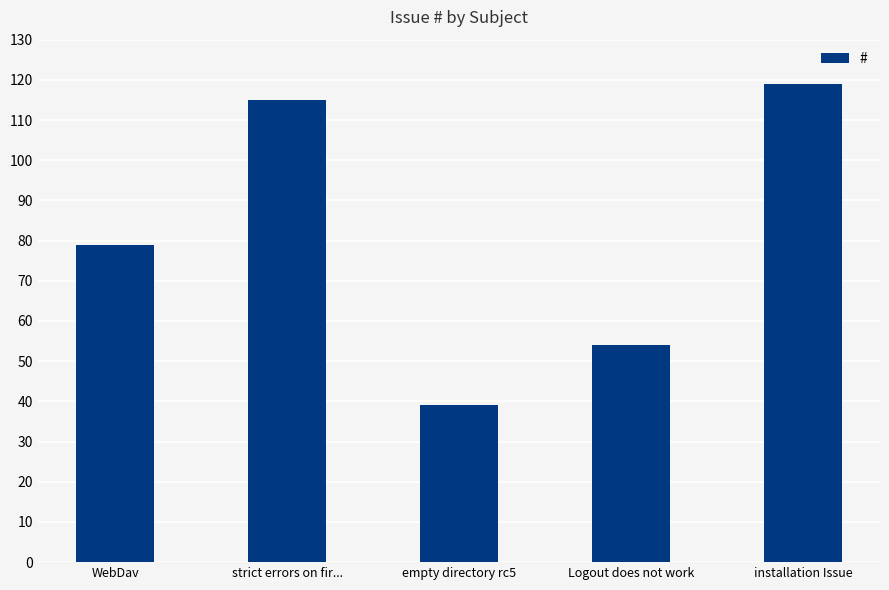

What is the sum of all values?

406